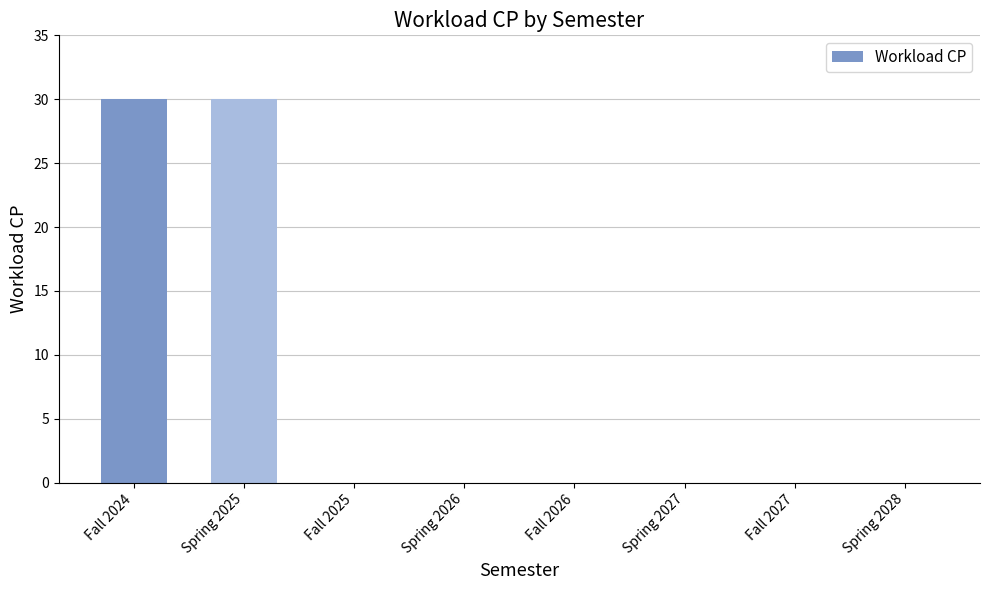

Reading right to left, extract all data points from this chart.

0	0	0	0	0	0	30	30